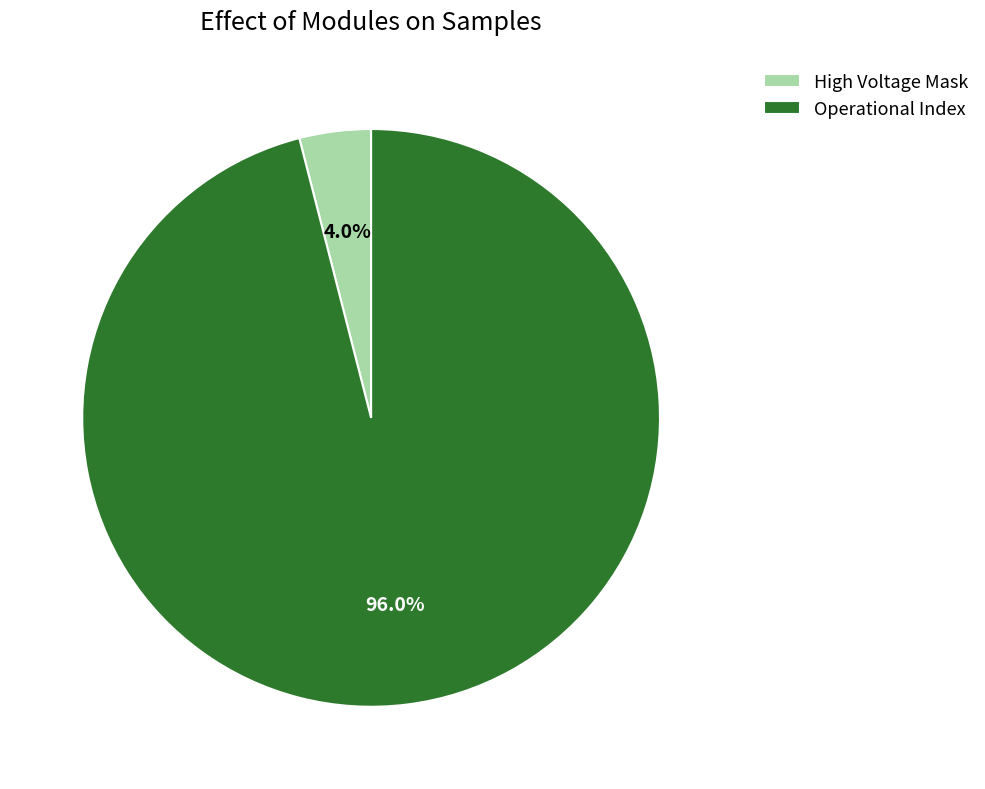

Rank the categories by value from lowest to highest.

High Voltage Mask, Operational Index